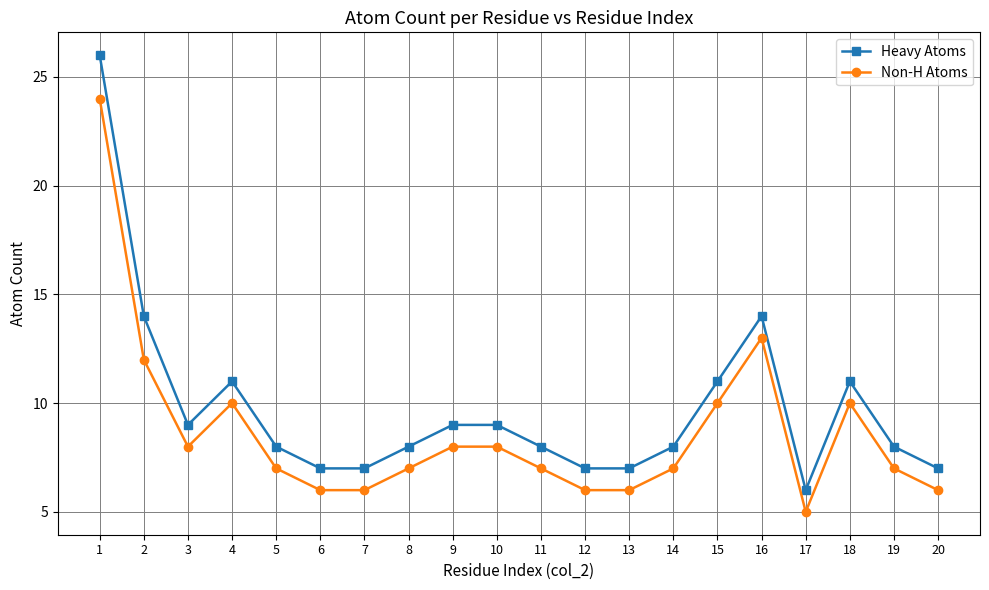

At which label does Non-H Atoms first exceed 7?

1